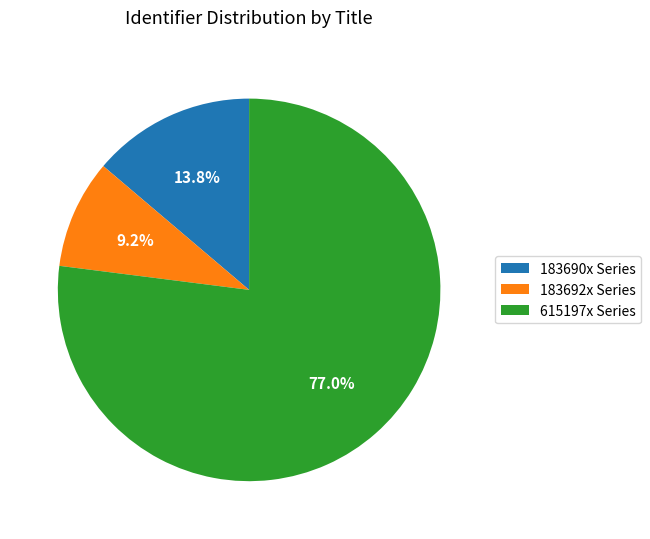

Is there any slice that represents more than half of the pie?

Yes